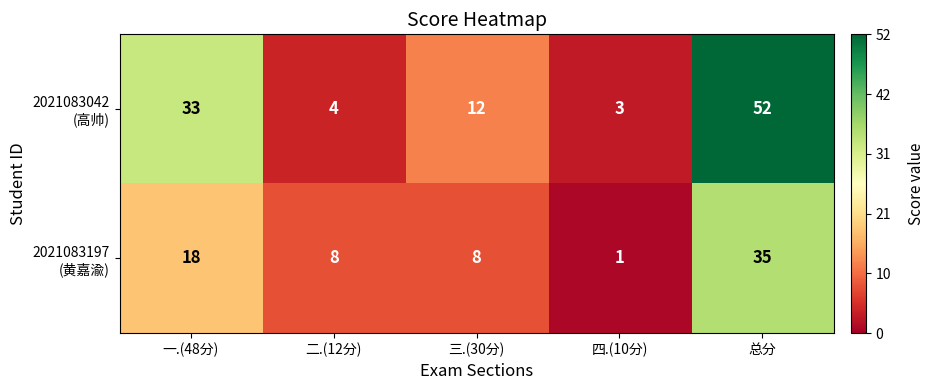

What is the maximum value shown in the chart?

52